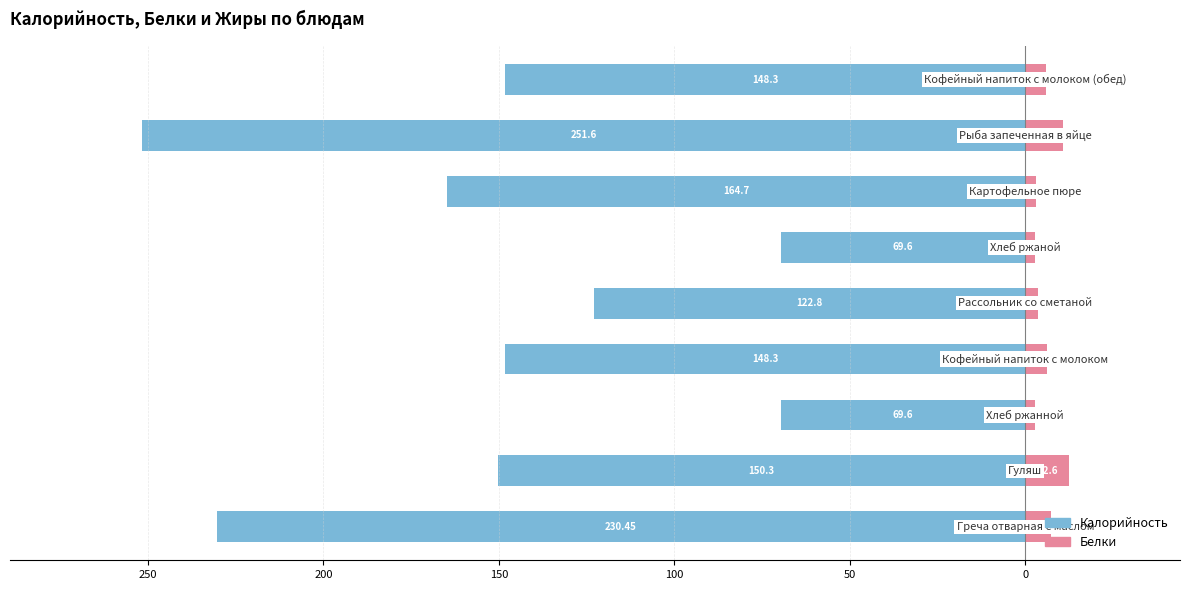

How many bars are there in each group?

2